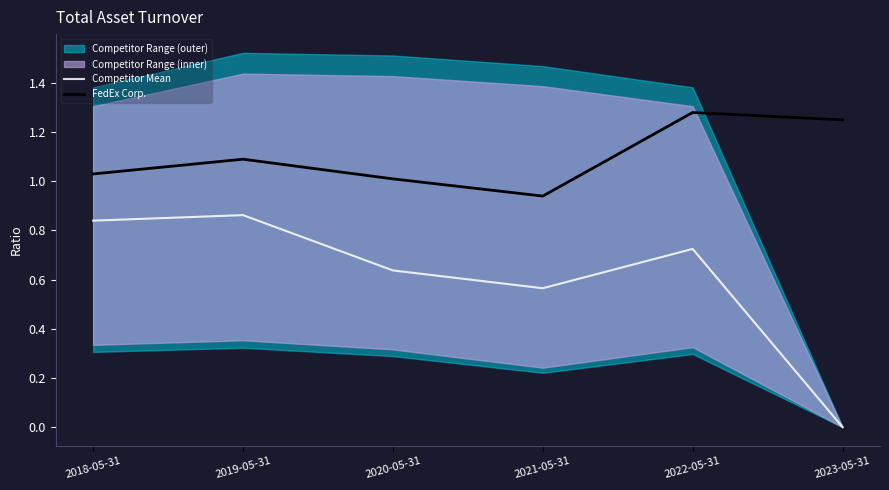

What is the label of the 2nd point from the right?

2022-05-31